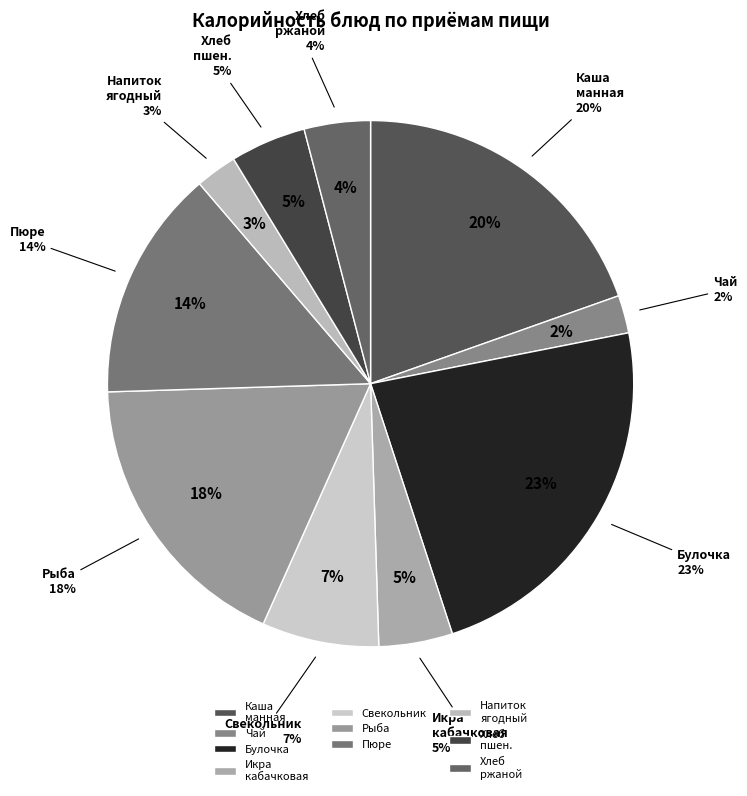

Is the sum of Хлеб ржаной and Икра кабачковая greater than half?

No